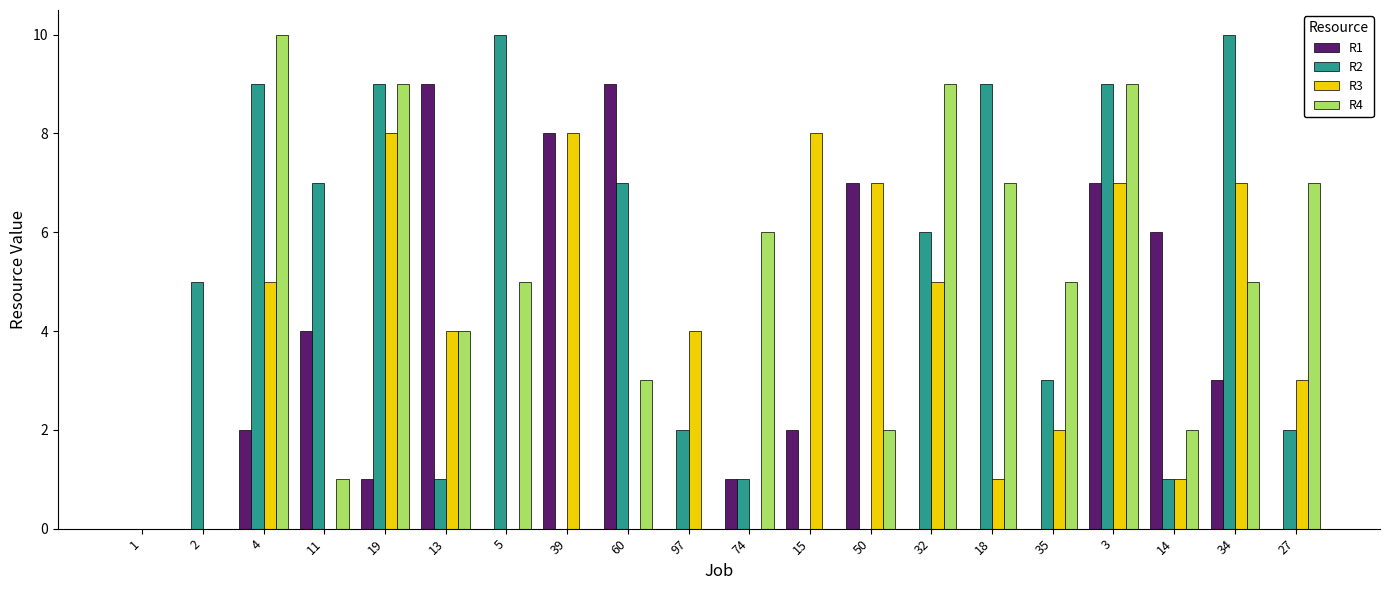

At which category is the sum across all series the highest?

3